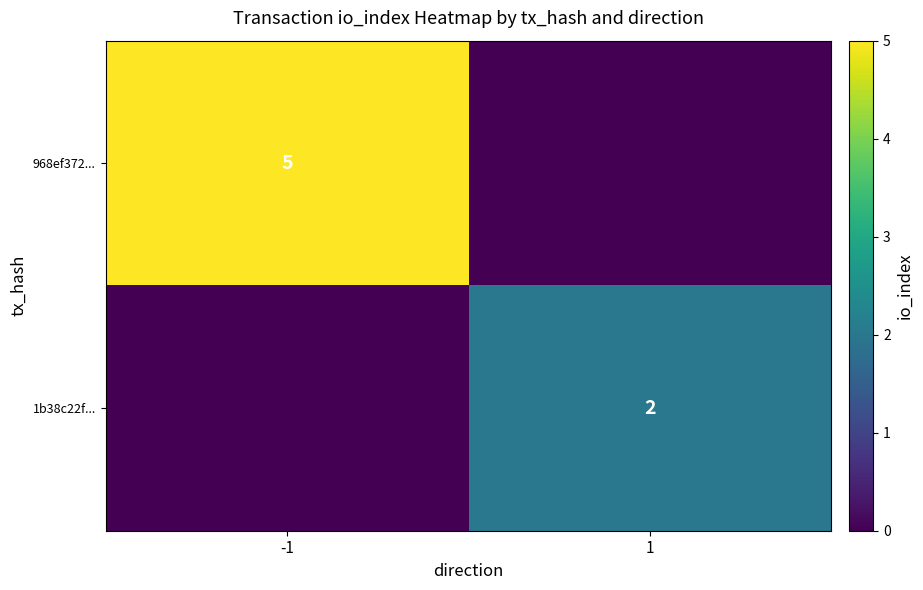

What is the maximum value shown in the chart?

5